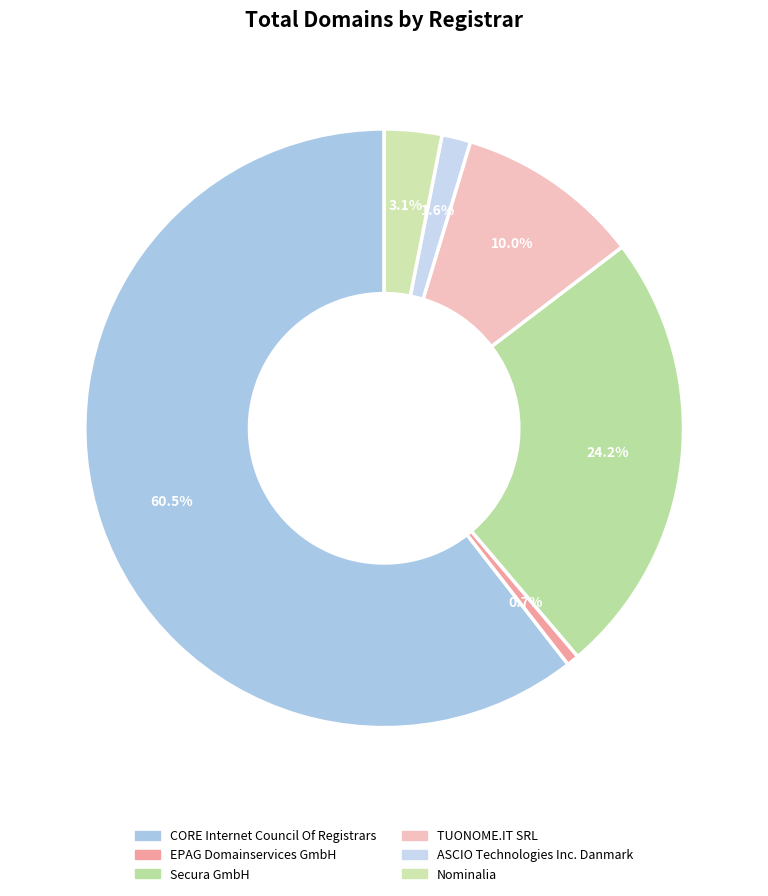

Combined, do TUONOME.IT SRL and EPAG Domainservices GmbH account for over 50%?

No